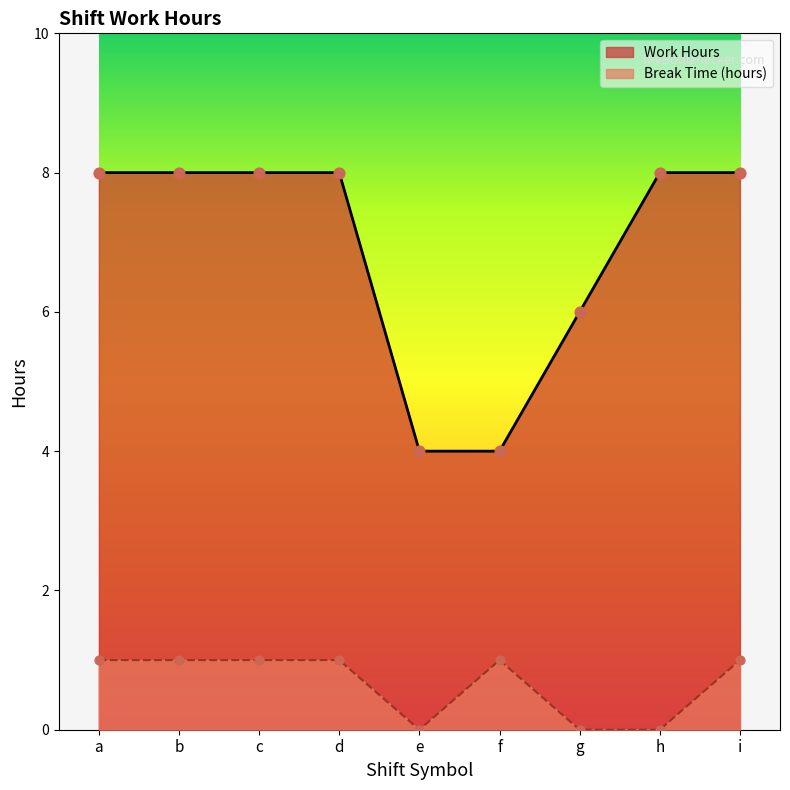

What is the total value across all series at i?

9.0